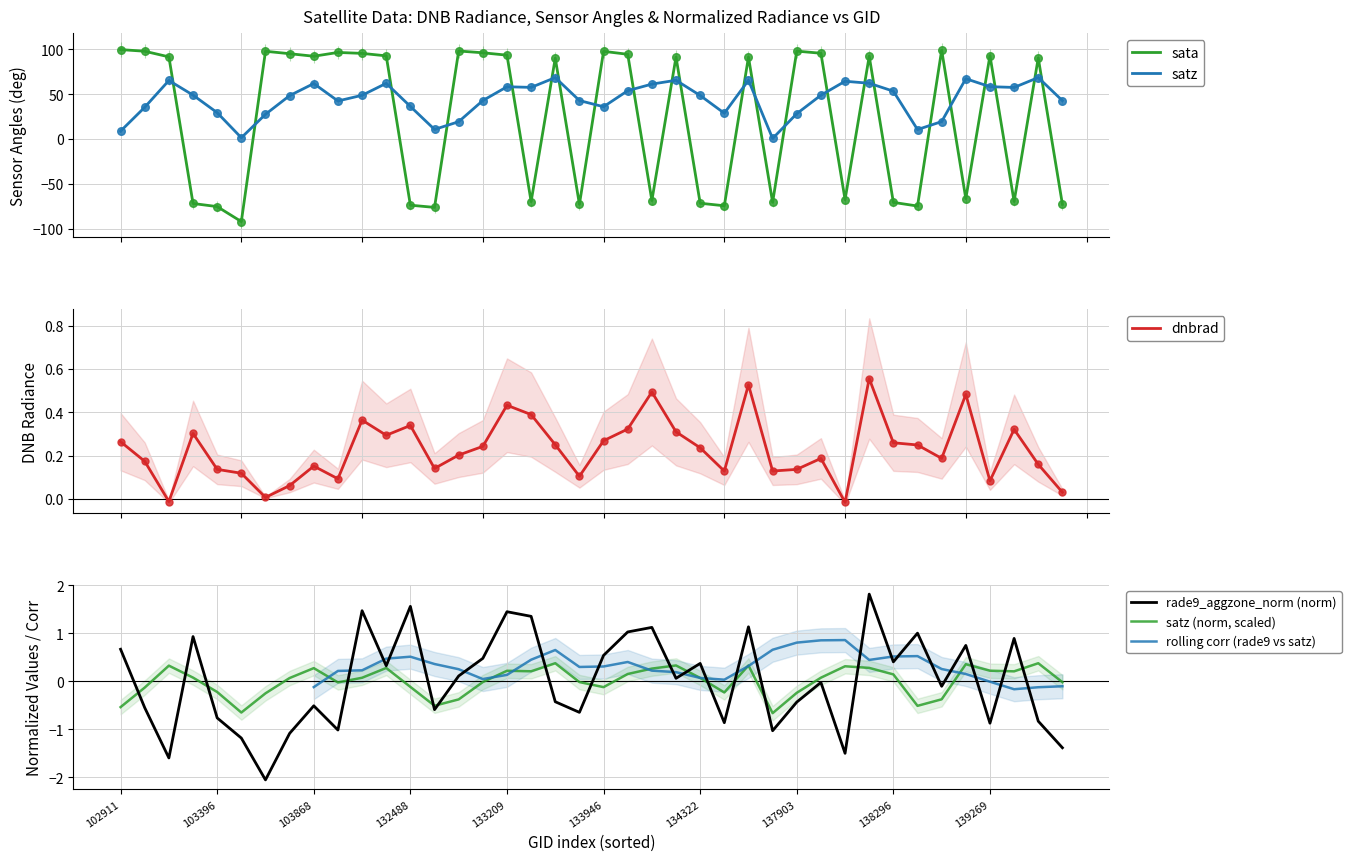

Which series reaches the maximum Y coordinate?

sata